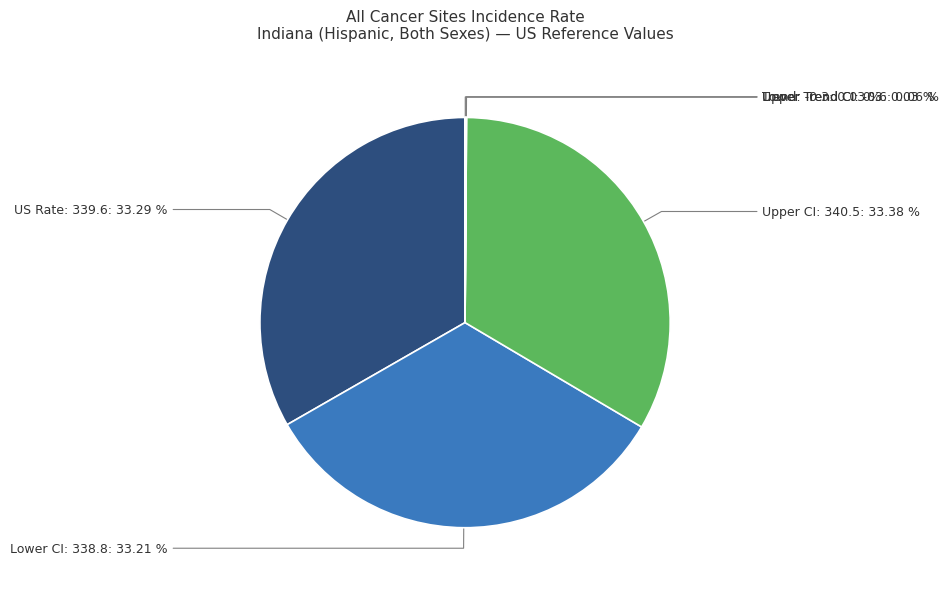

What is the ratio of the value at Upper CI: 340.5 to the value at US Rate: 339.6?

1.0